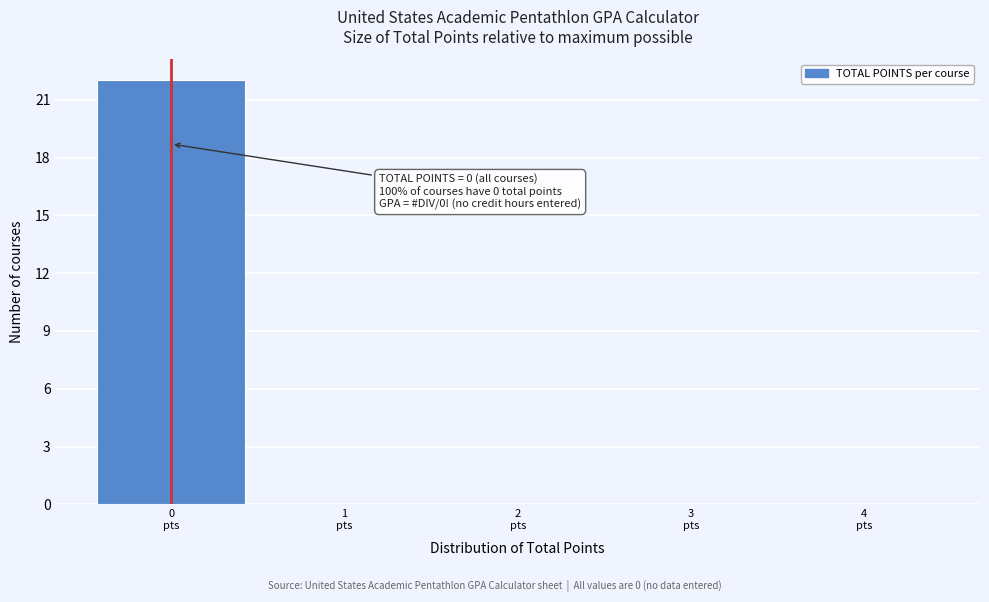

Over which range of the x-axis is the bar tallest?

-0.5 to 0.5